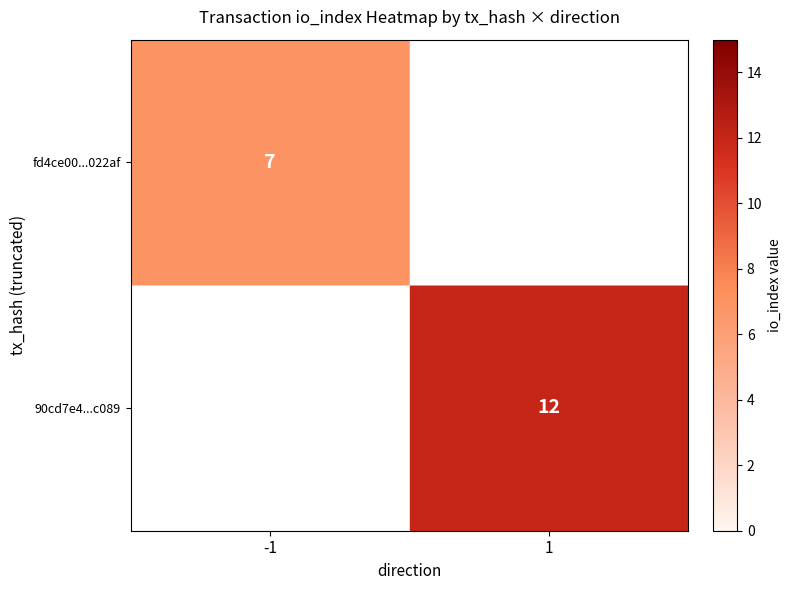

Is the value of 90cd7e4...c089 at 1 greater than the value of fd4ce00...022af at -1?

Yes